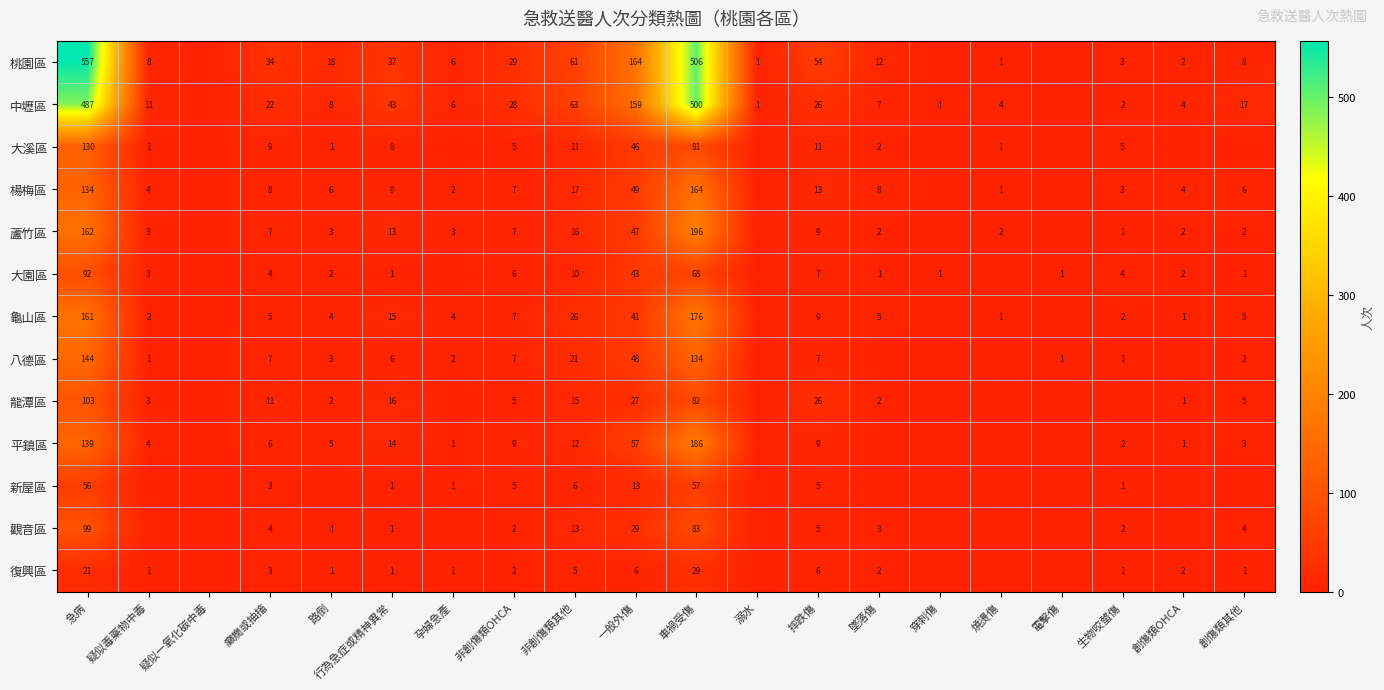

The 復興區 series shows 21 at 急病. True or false?

True